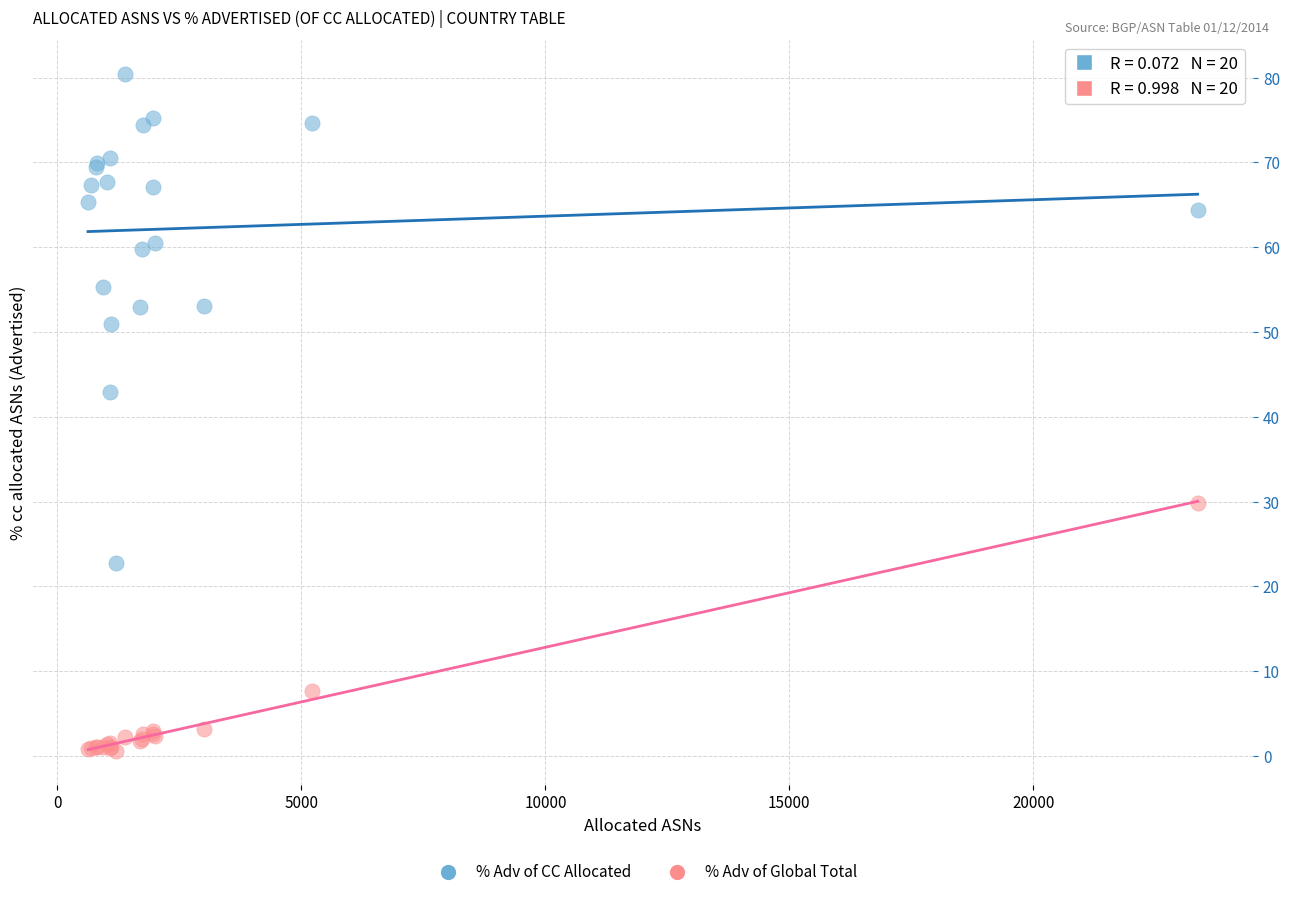

Across all series, what Y value is closest to 40?

42.9